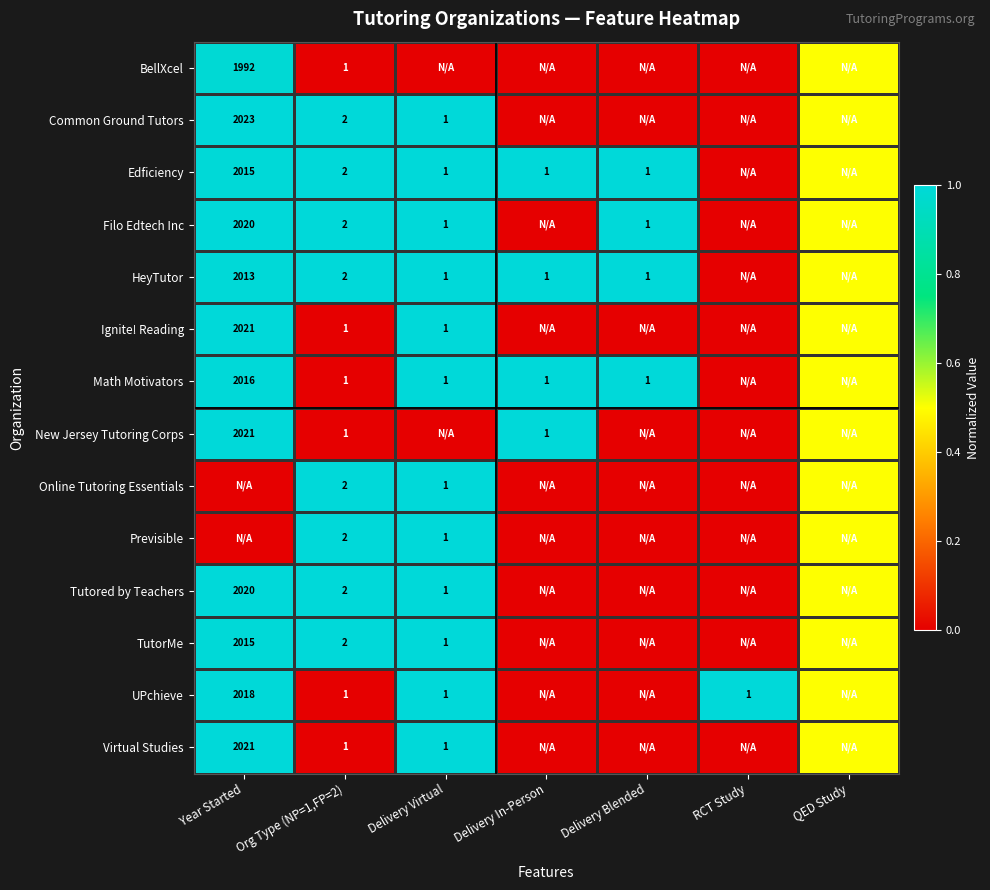

What is the difference between the highest and lowest values at Delivery Virtual?

1.0